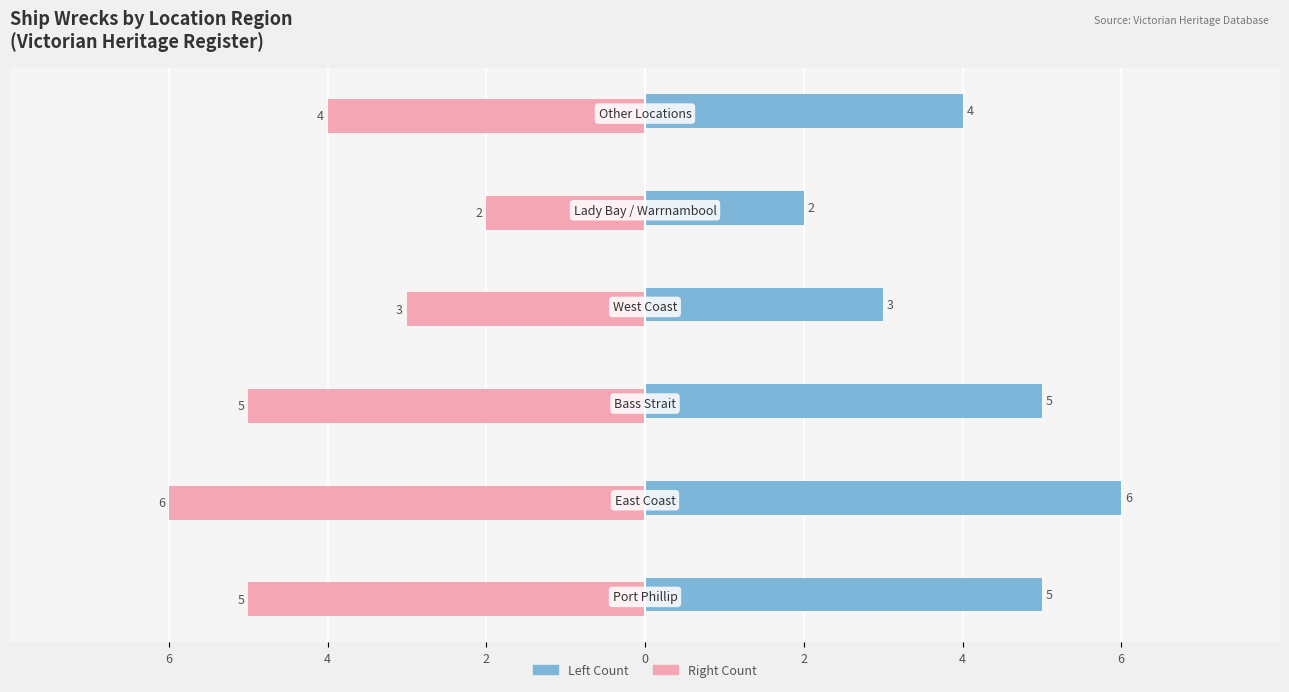

What are all the series names shown in the legend?

Left Count, Right Count